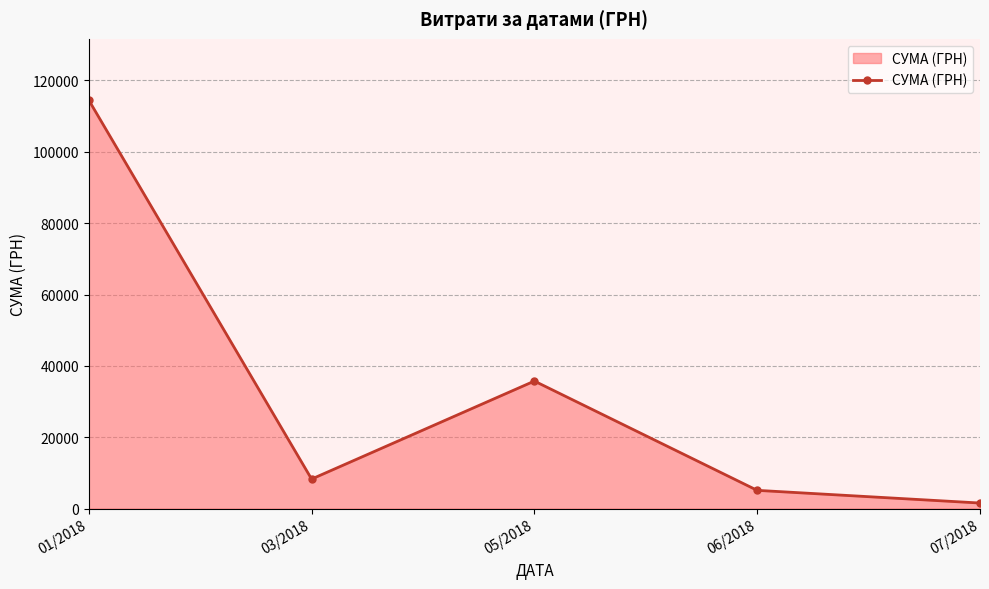

Where is the first local minimum?

03/2018